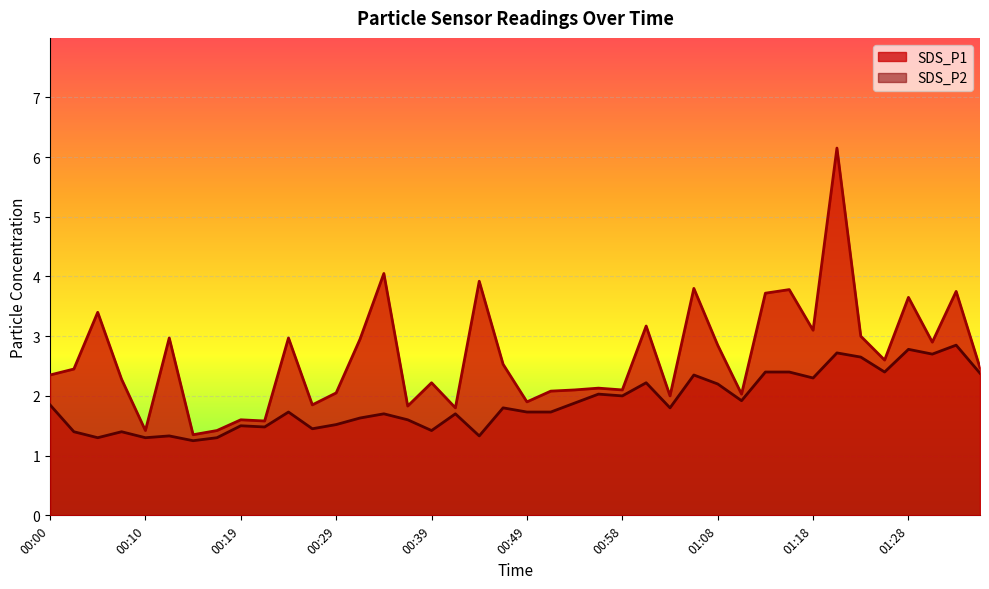

At how many categories does at least one series exceed 5?

1